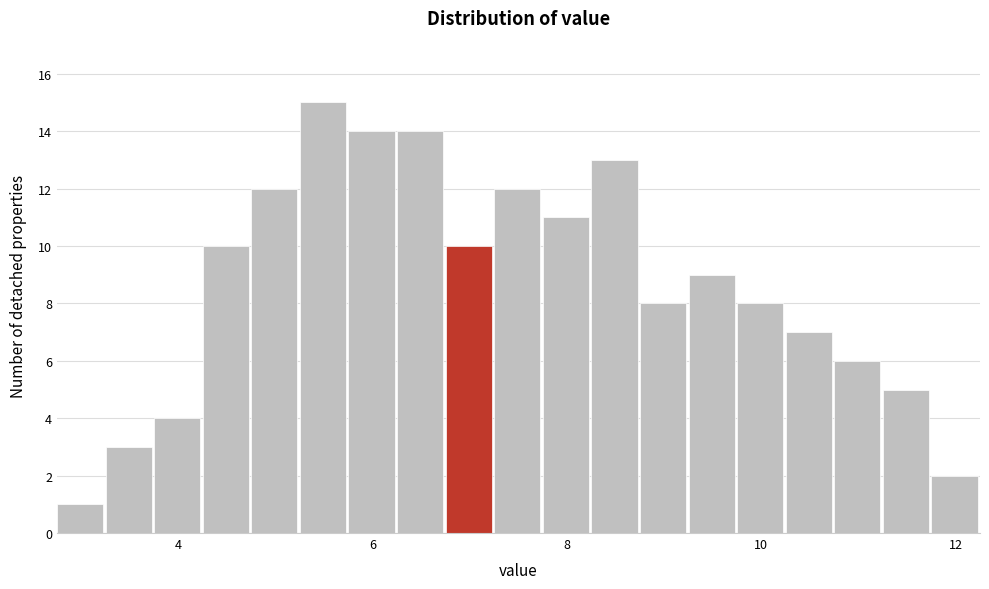

Read against the x-axis, roughly where is the centre of the tallest bar?

5.4